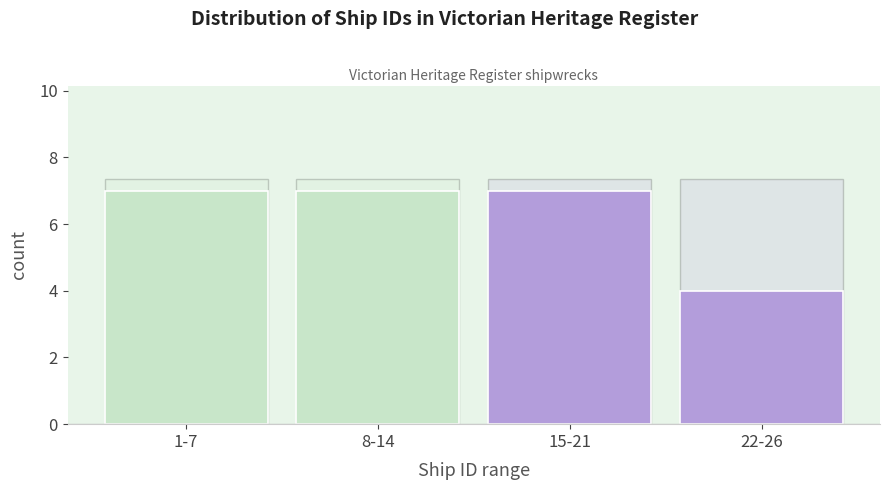

Reading right to left, transcribe all the data shown in this chart.

22-26=4	15-21=7	8-14=7	1-7=7